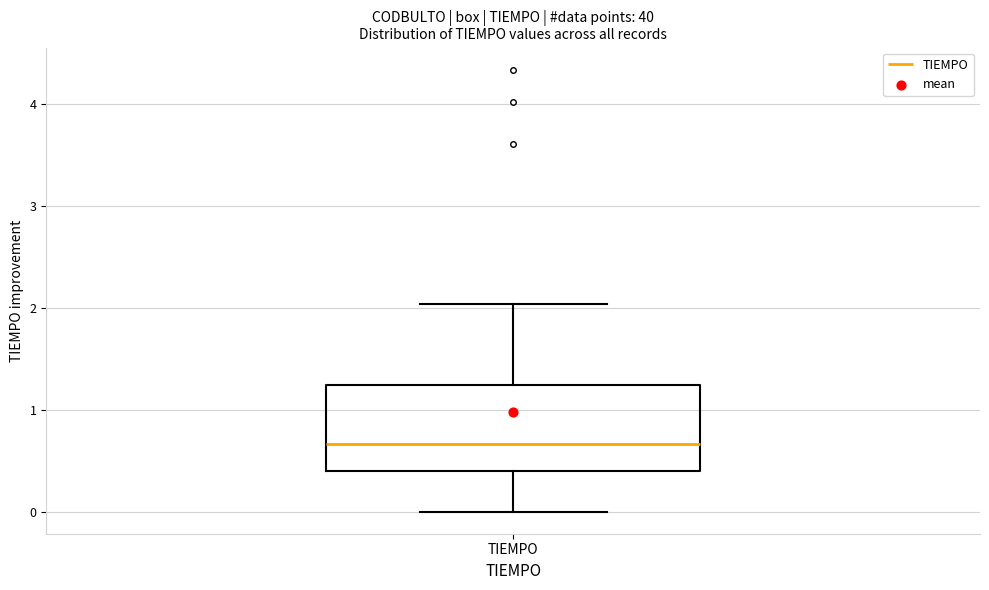

Read this box plot against the y-axis: the position of the median line, the range covered by the box, and the ends of both whiskers. The values are not printed on the chart, so give them approximately, as read against the axis.

median 0.7, box 0.4 to 1.2, whiskers 0.0 to 2.0